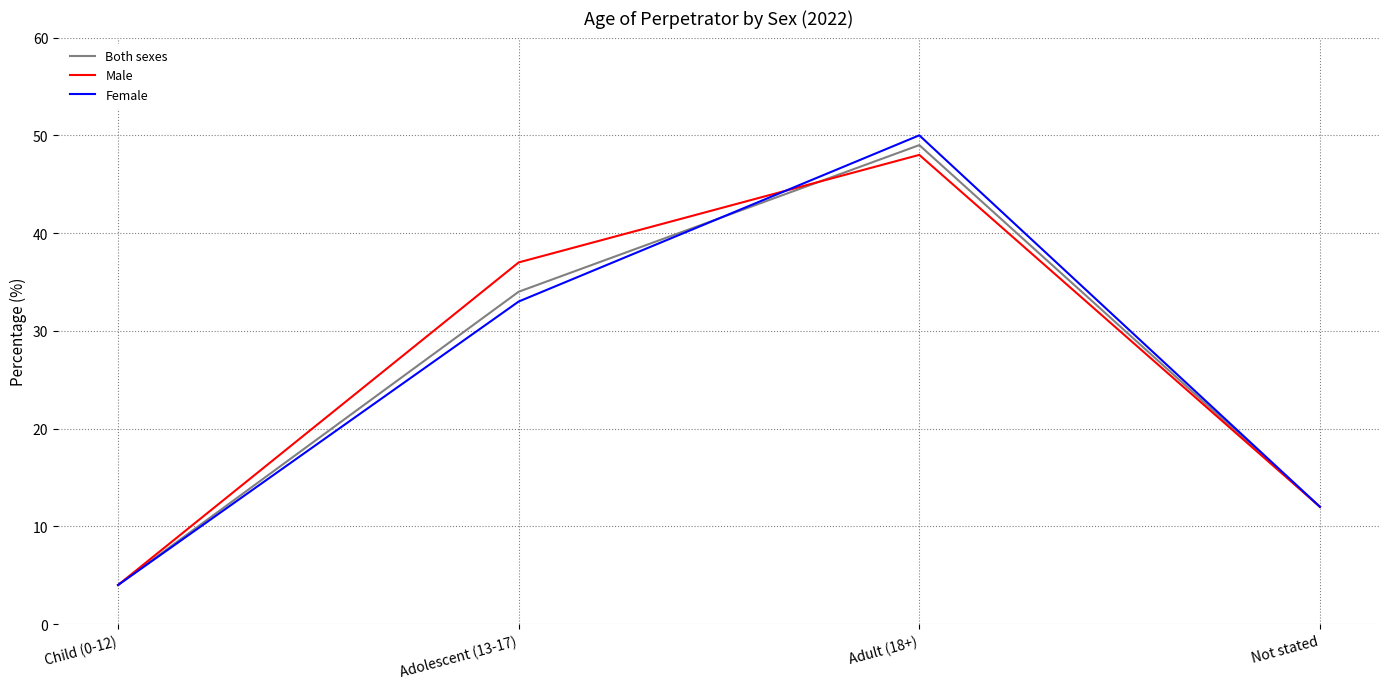

Rank the categories by Male value from highest to lowest.

Adult (18+), Adolescent (13-17), Not stated, Child (0-12)